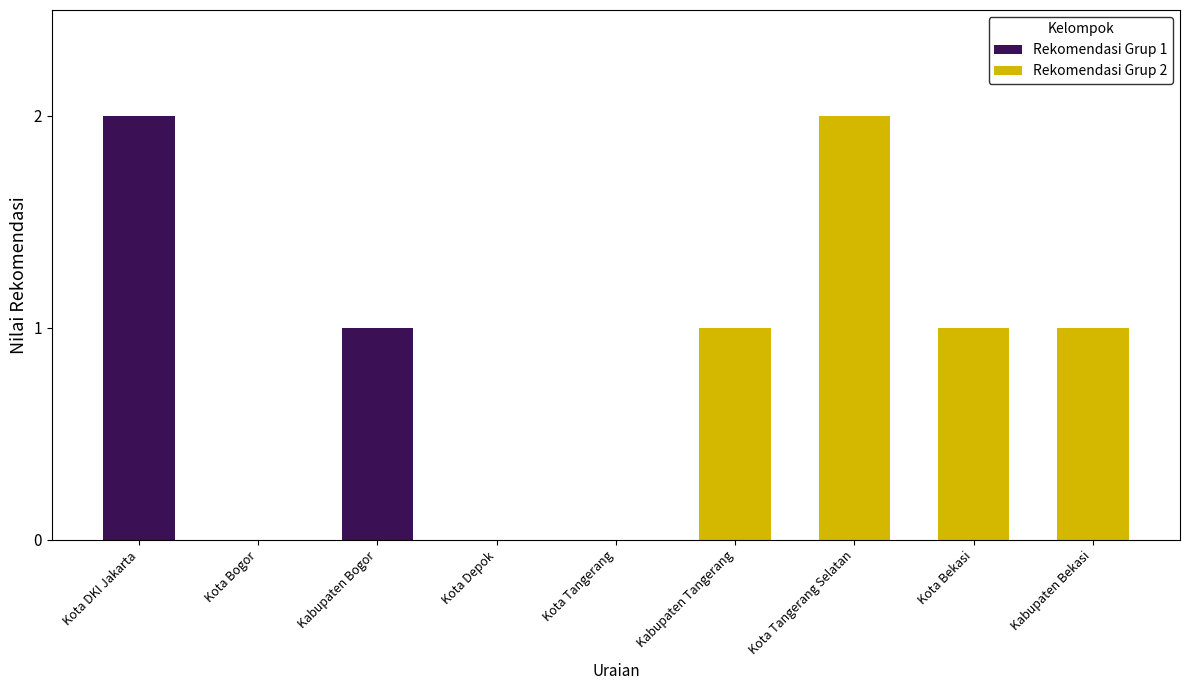

At which category does the chart reach its peak across all series?

Kota DKI Jakarta